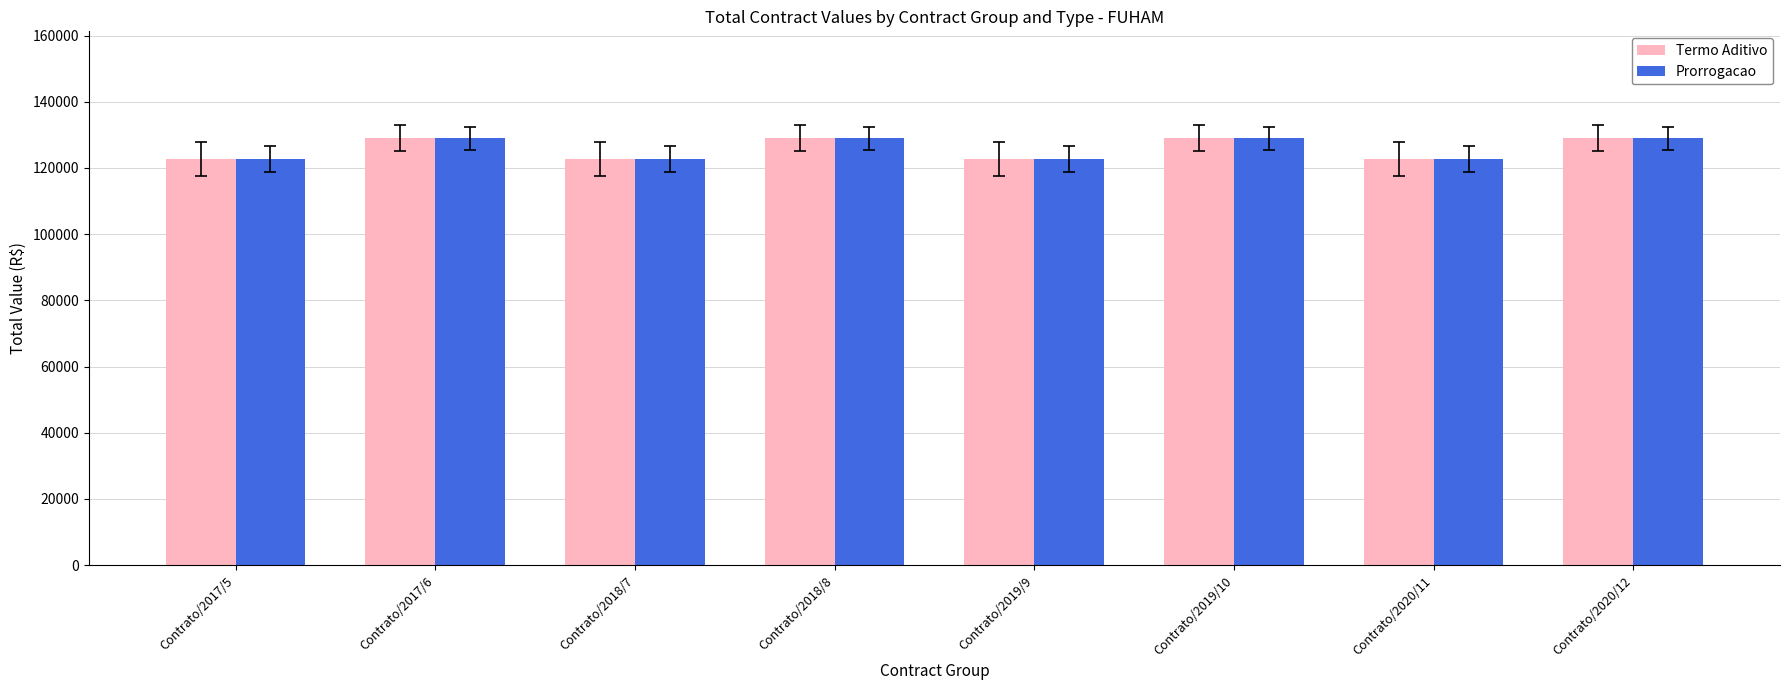

The value of Termo Aditivo at Contrato/2018/8 is 129030.0. True or false?

True